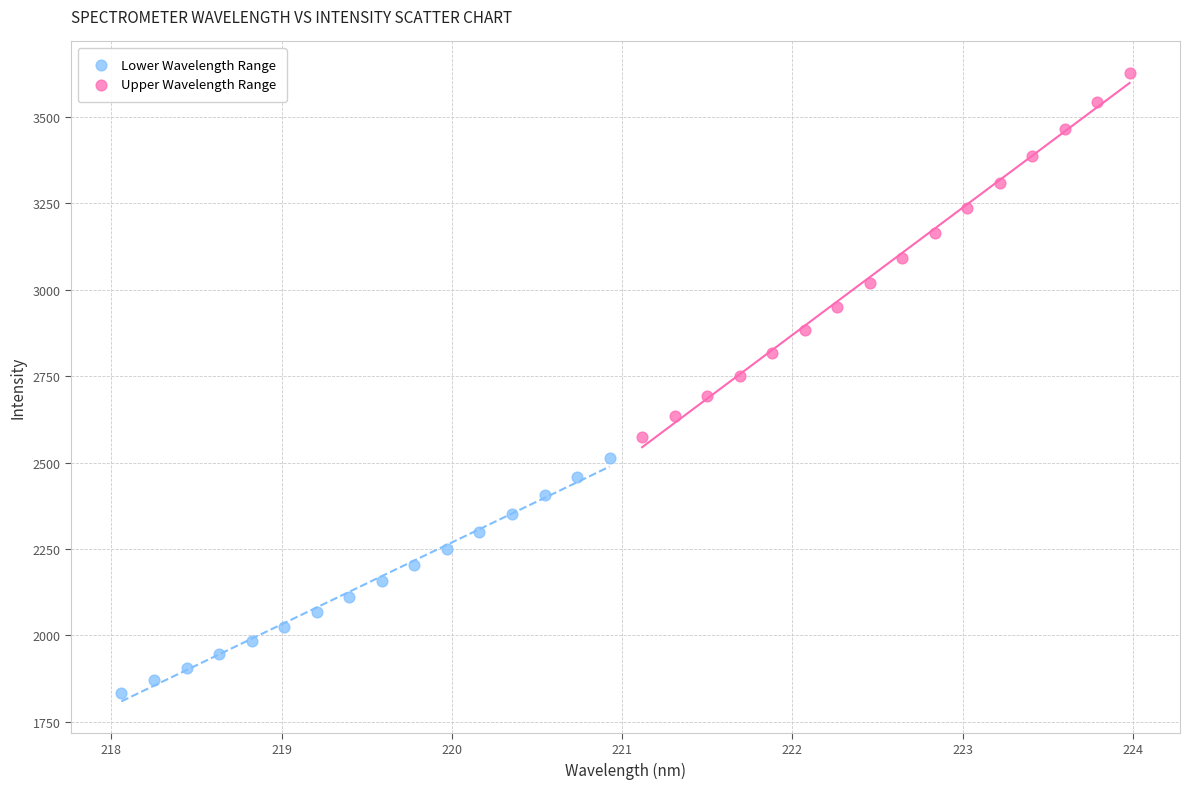

Which series reaches the maximum Y coordinate?

Upper Wavelength Range